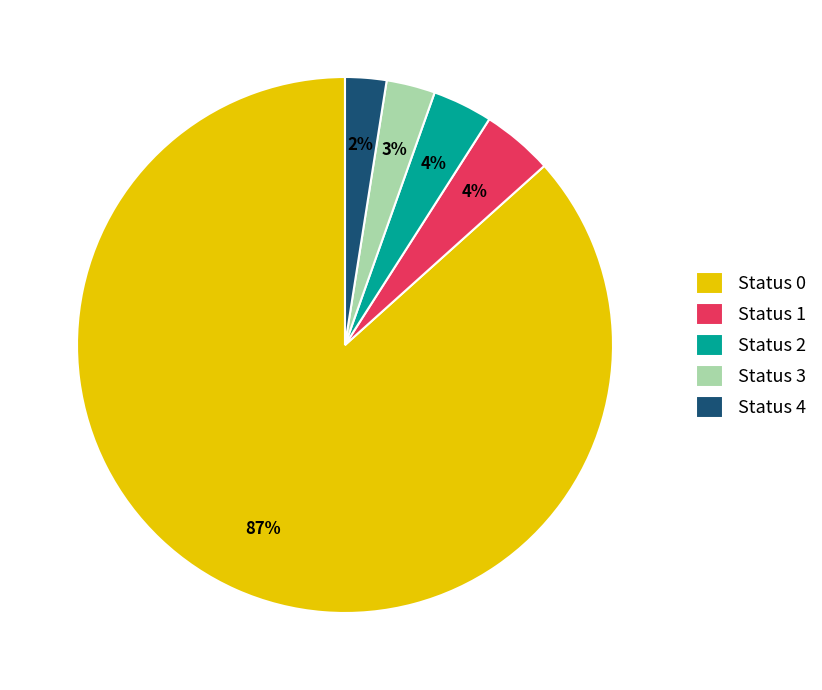

Combined, do Status 2 and Status 0 account for over 50%?

Yes